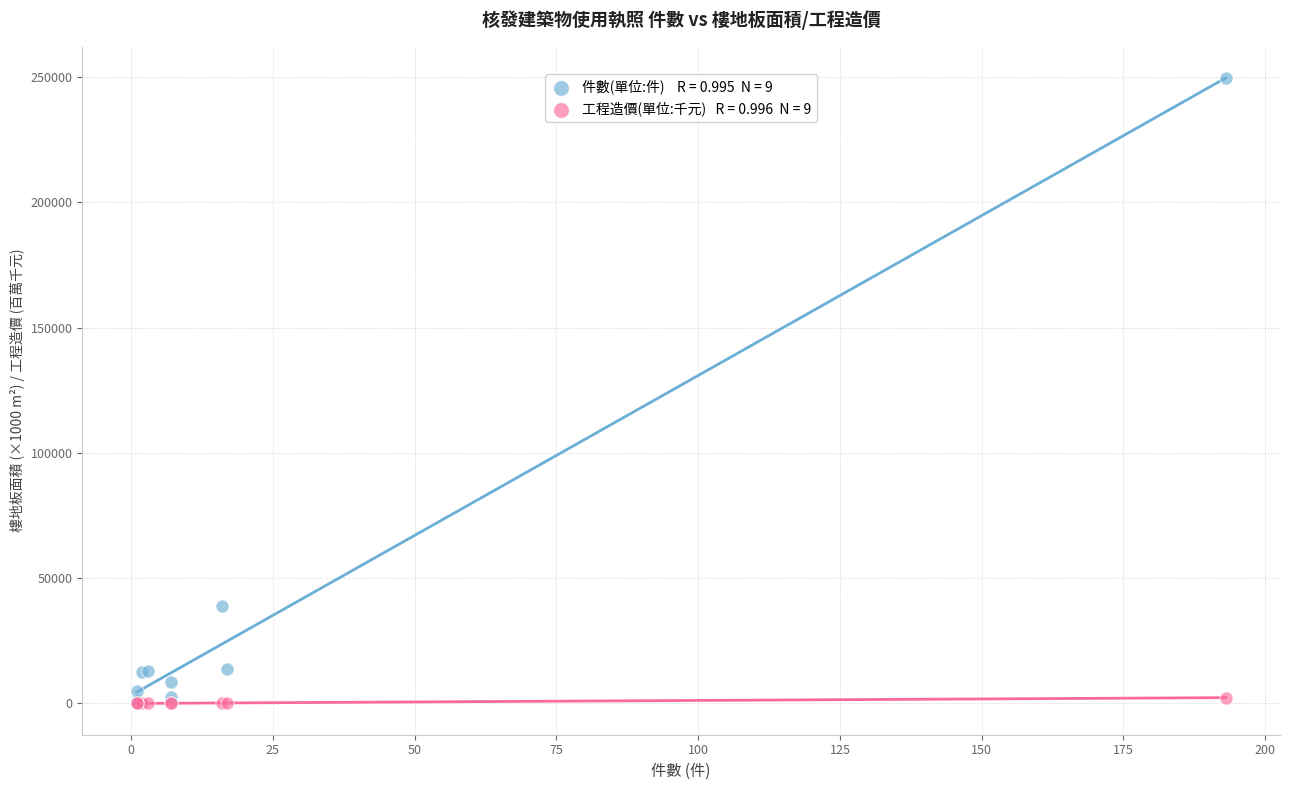

Across all series, what Y value is closest to 124872?

38823.0